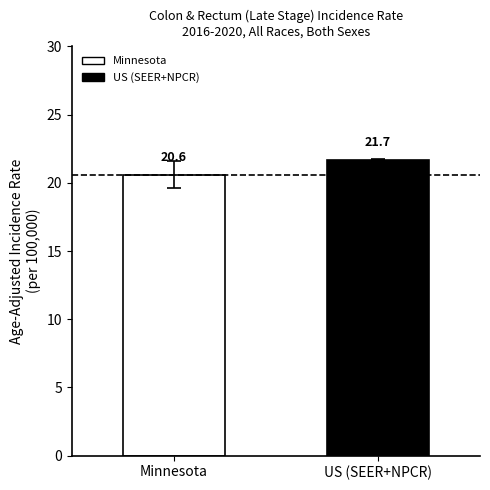

What is the difference between the values at US (SEER+NPCR) and Minnesota?

1.1